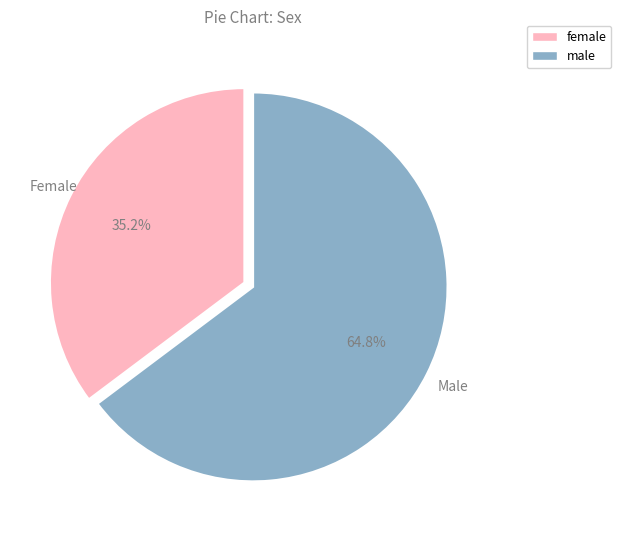

What is the total percentage of Female and Male?

100.0%